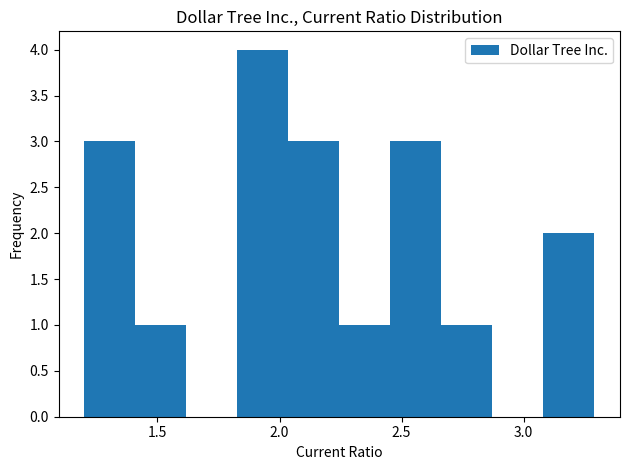

What is the height of the bar covering 1.85 to 2.05 on the x-axis? Neither the bar edges nor the heights are printed on the chart, so give them approximately, as read against the axes.

4